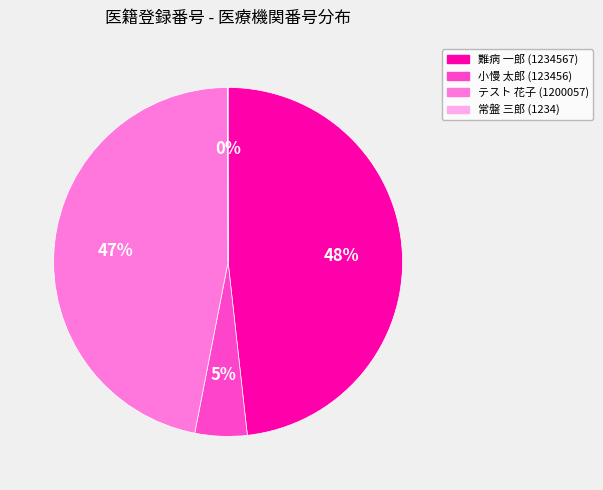

Which has a higher value, テスト 花子 (1200057) or 小慢 太郎 (123456)?

テスト 花子 (1200057)